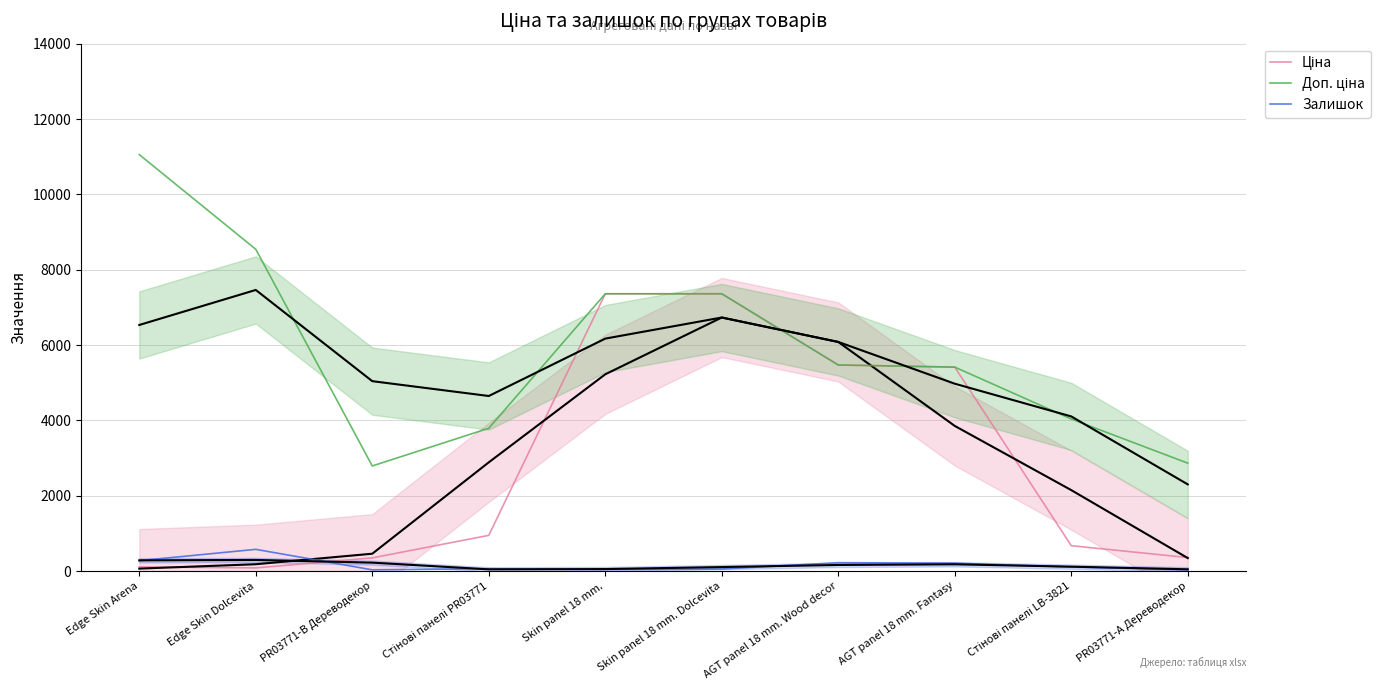

Between Edge Skin Arena and Skin panel 18 mm. Dolcevita, which is larger?

Skin panel 18 mm. Dolcevita